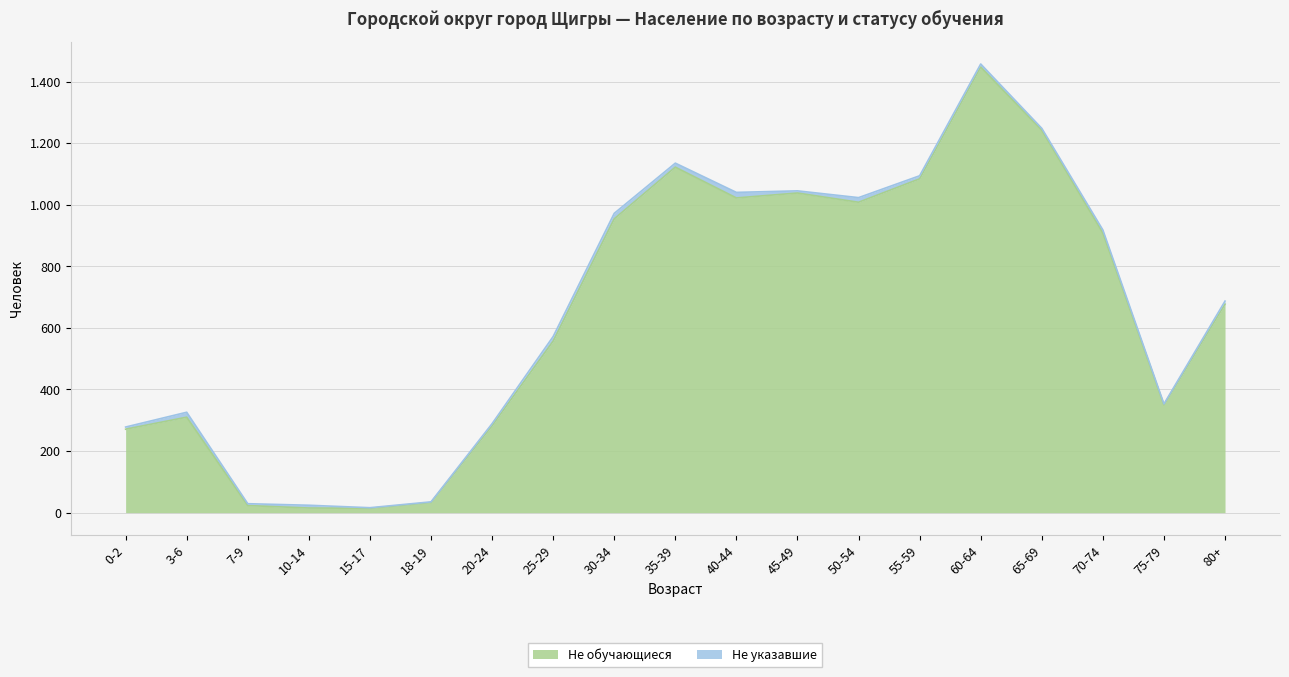

At which category does the chart reach its peak across all series?

60-64